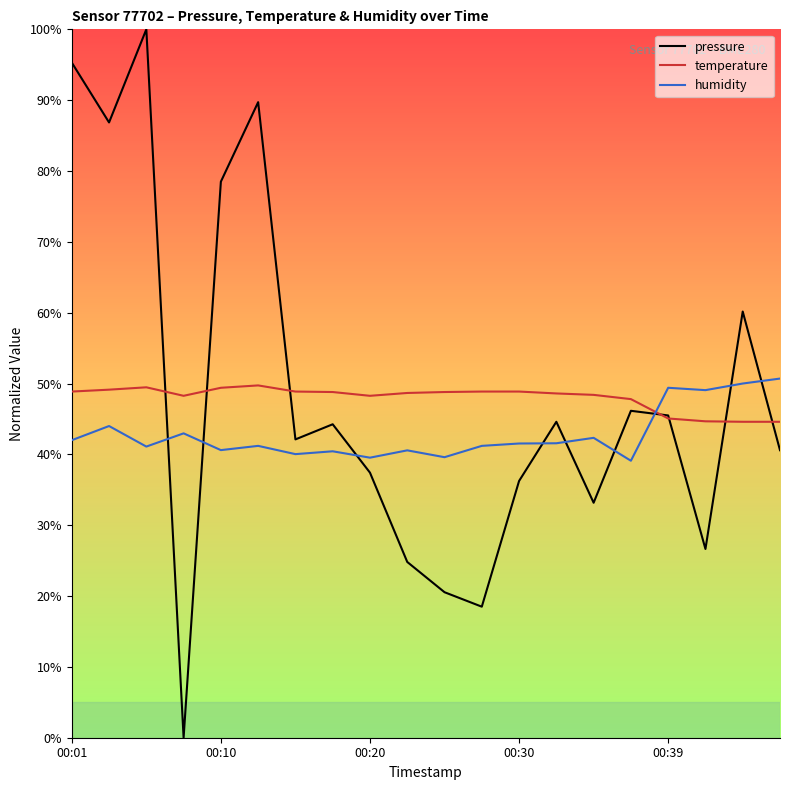

True or false: humidity and pressure cross at least once.

True